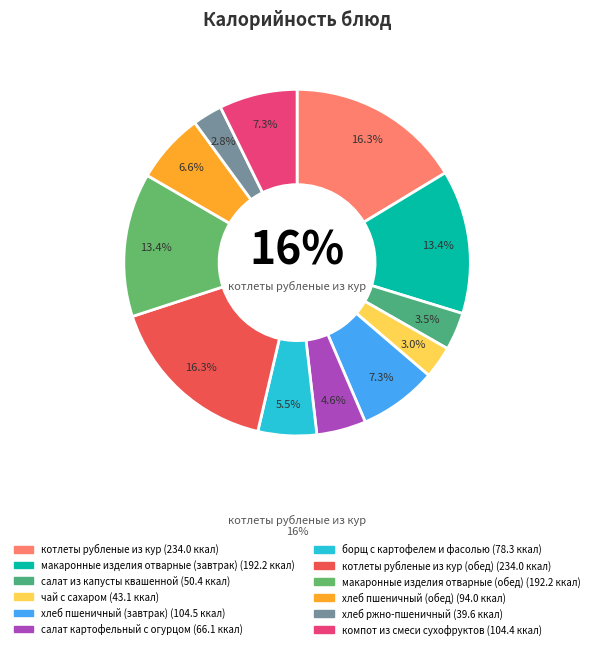

Is it true that котлеты рубленые из кур (обед) is 16% of the pie?

True